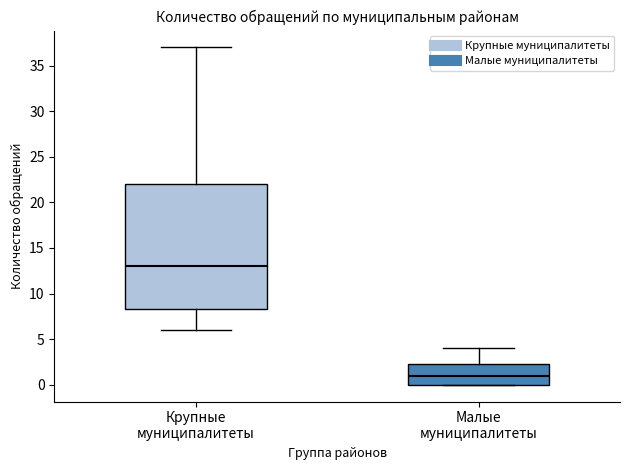

Reading left to right, read every box against the y-axis: the position of its median line, the range the box covers, and the ends of its whiskers. The values are not printed on the chart, so give them approximately, as read against the axis.

Крупные муниципалитеты: median 13.0, box 8.5 to 22.0, whiskers 6.0 to 37.0
Малые муниципалитеты: median 1.0, box 0.0 to 2.5, whiskers 0.0 to 4.0